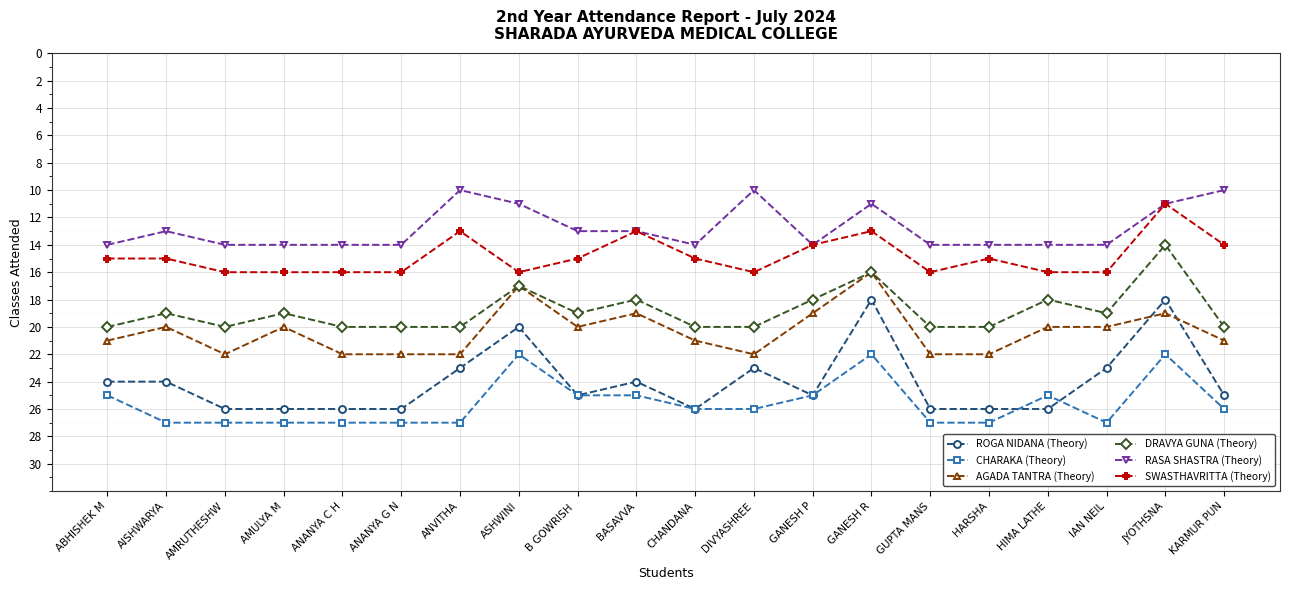

True or false: RASA SHASTRA (Theory) and ROGA NIDANA (Theory) intersect in this chart.

False